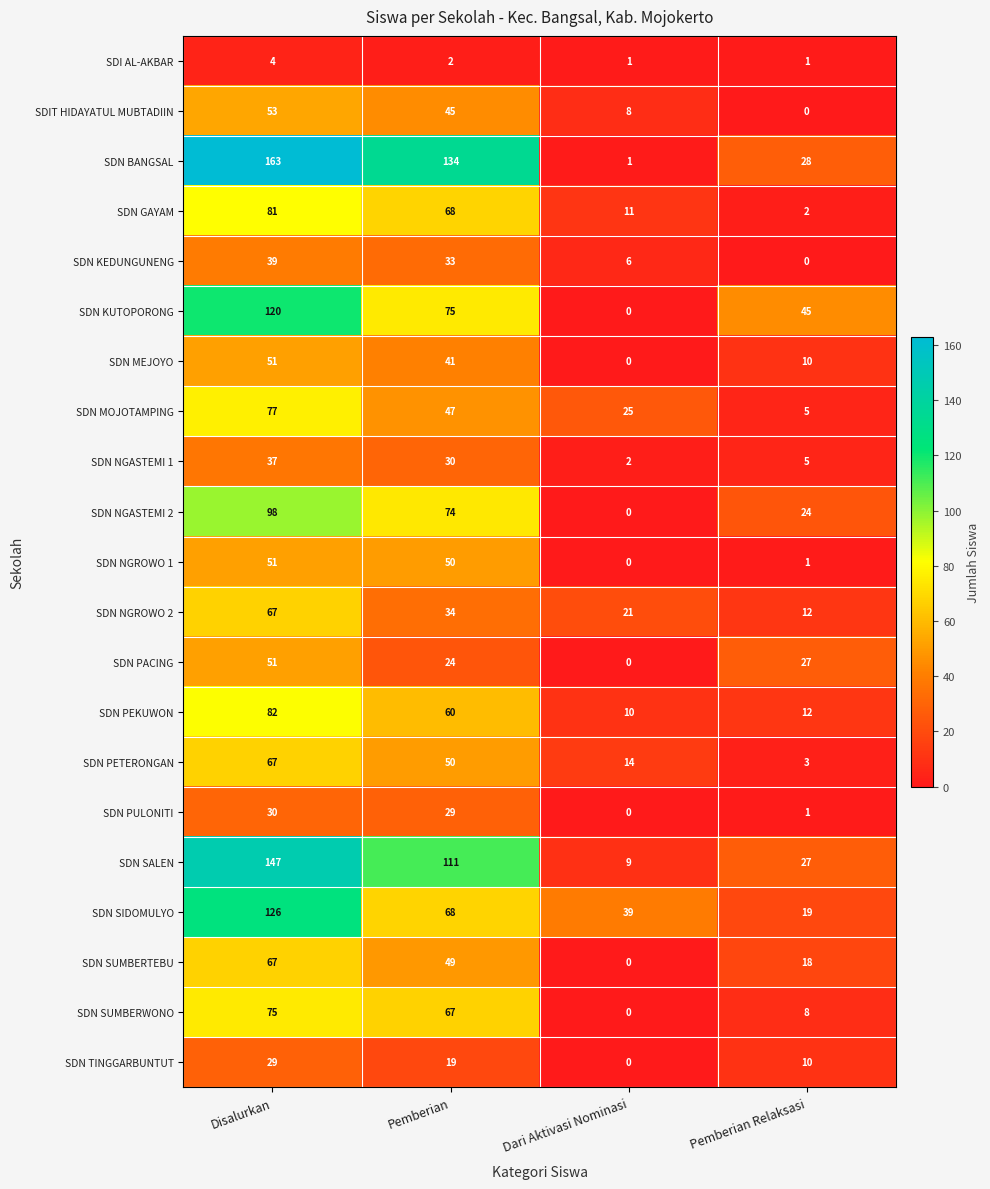

Rank the categories by SDN PETERONGAN value from lowest to highest.

Pemberian Relaksasi, Dari Aktivasi Nominasi, Pemberian, Disalurkan